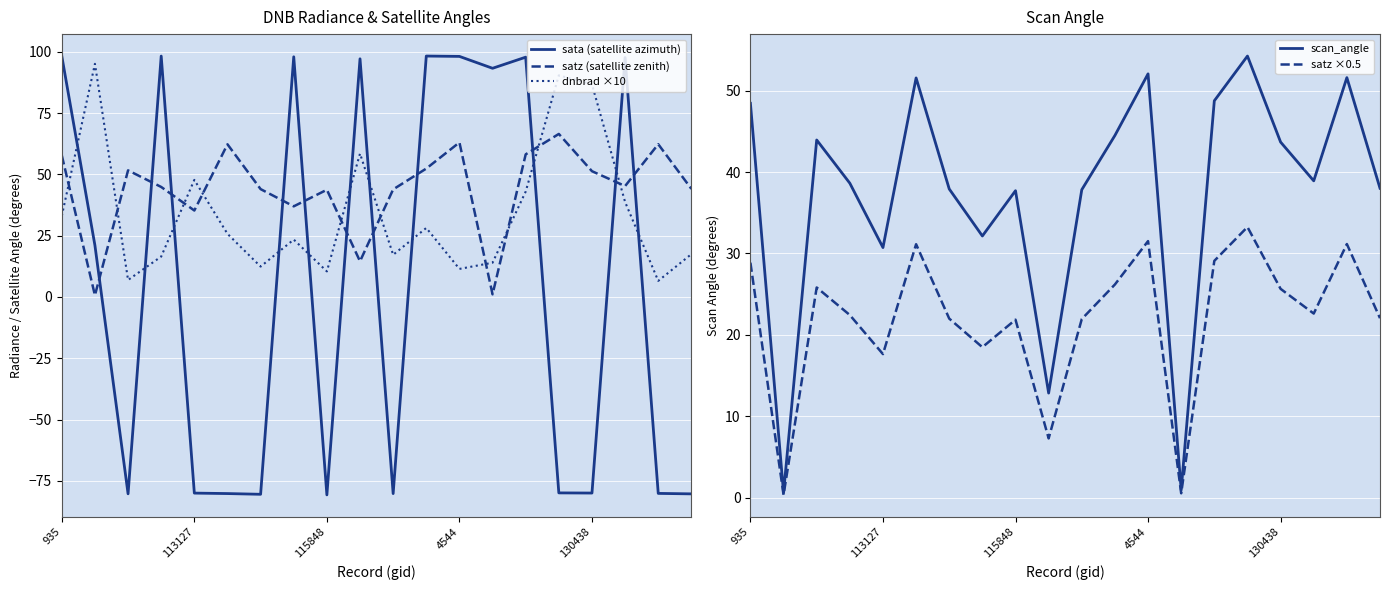

The value of dnbrad ×10 at 115848 is 17.7. True or false?

False